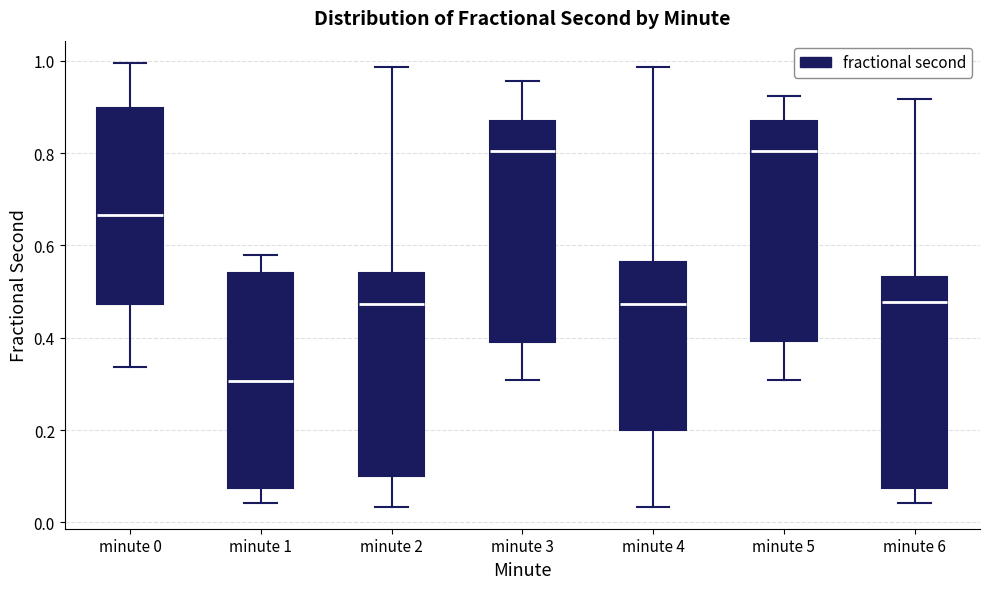

Reading left to right, transcribe this box plot: for each box, give where its median line is, the range the box spans, and where its two whiskers end, as read against the y-axis. The values are not printed on the chart, so give them approximately, as read against the axis.

minute 0: median 0.66, box 0.48 to 0.90, whiskers 0.34 to 1.00
minute 1: median 0.30, box 0.08 to 0.54, whiskers 0.04 to 0.58
minute 2: median 0.48, box 0.10 to 0.54, whiskers 0.04 to 0.98
minute 3: median 0.80, box 0.40 to 0.86, whiskers 0.30 to 0.96
minute 4: median 0.48, box 0.20 to 0.56, whiskers 0.04 to 0.98
minute 5: median 0.80, box 0.40 to 0.86, whiskers 0.30 to 0.92
minute 6: median 0.48, box 0.08 to 0.54, whiskers 0.04 to 0.92